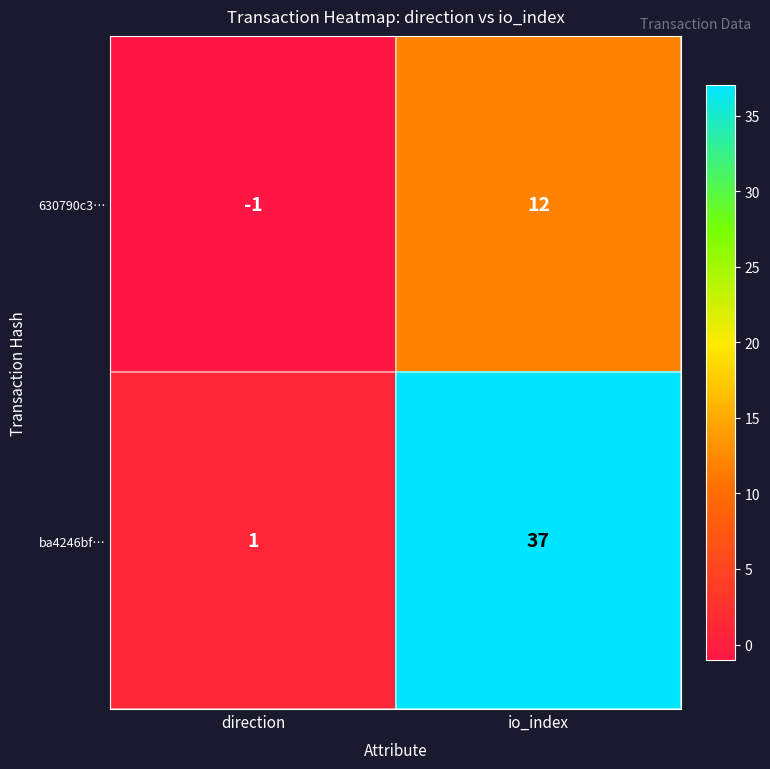

The value of 630790c3… at io_index is 5. True or false?

False